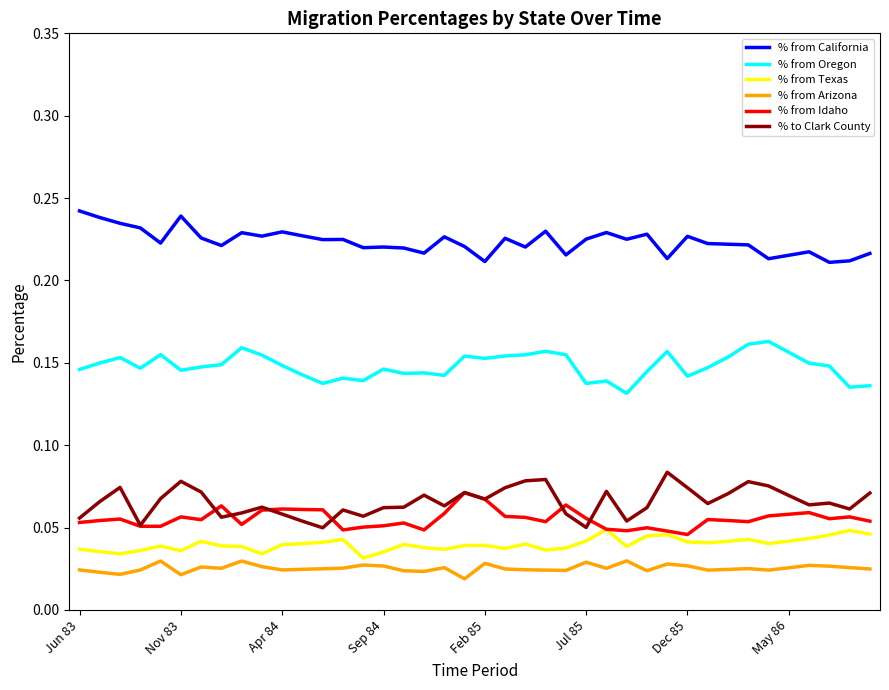

True or false: % from Arizona and % from Idaho cross at least once.

False